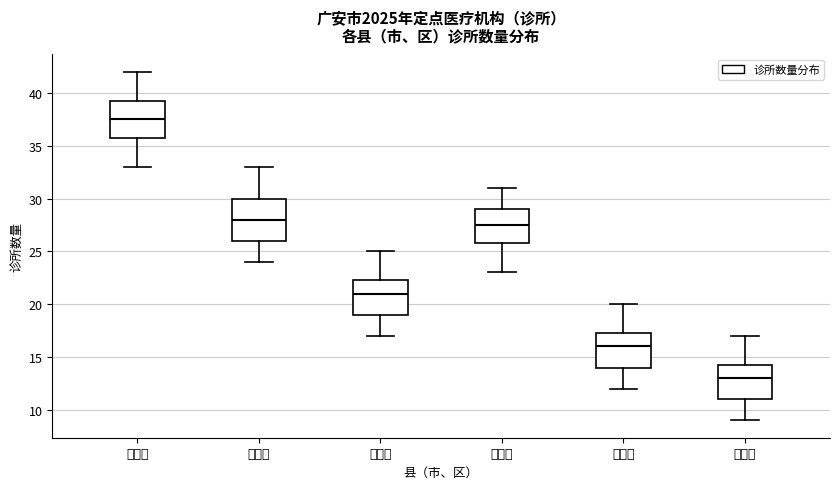

Reading left to right, transcribe this box plot: for each box, give where its median line is, the range the box spans, and where its two whiskers end, as read against the y-axis. The values are not printed on the chart, so give them approximately, as read against the axis.

广安区: median 37.5, box 36.0 to 39.5, whiskers 33.0 to 42.0
岳池县: median 28.0, box 26.0 to 30.0, whiskers 24.0 to 33.0
武胜县: median 21.0, box 19.0 to 22.5, whiskers 17.0 to 25.0
邻水县: median 27.5, box 26.0 to 29.0, whiskers 23.0 to 31.0
华蓥市: median 16.0, box 14.0 to 17.5, whiskers 12.0 to 20.0
前锋区: median 13.0, box 11.0 to 14.5, whiskers 9.0 to 17.0